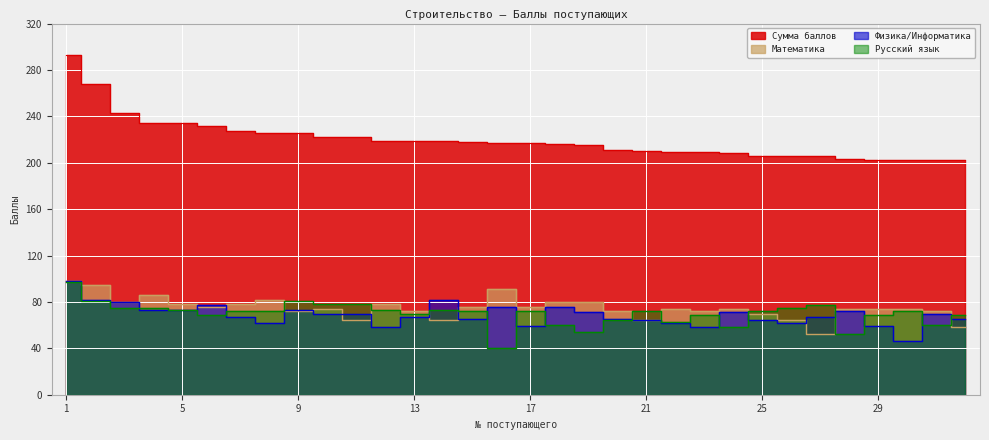

What is the sum of the Русский язык values at 19 and 21?

126